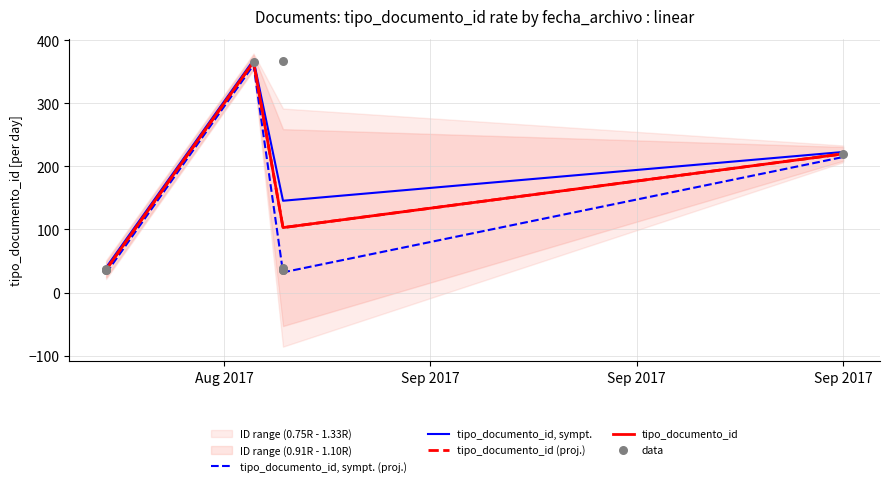

What is the change in value from 2017-08-25 to 2017-08-25?

-2